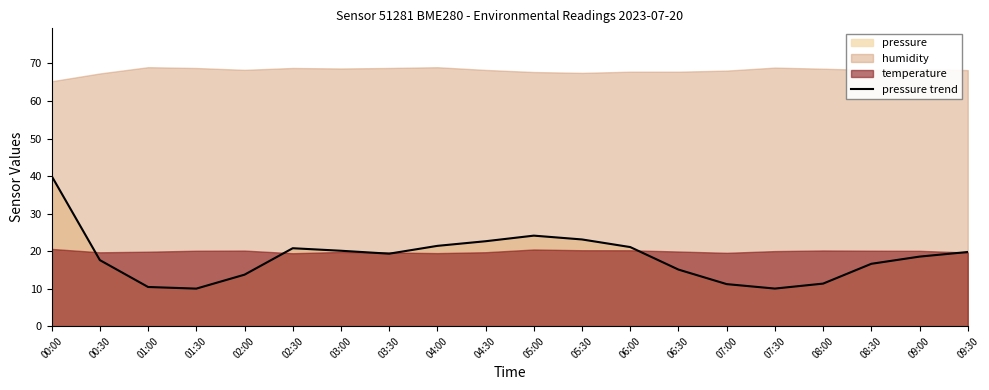

What is the label of the 20th point from the right?

00:00